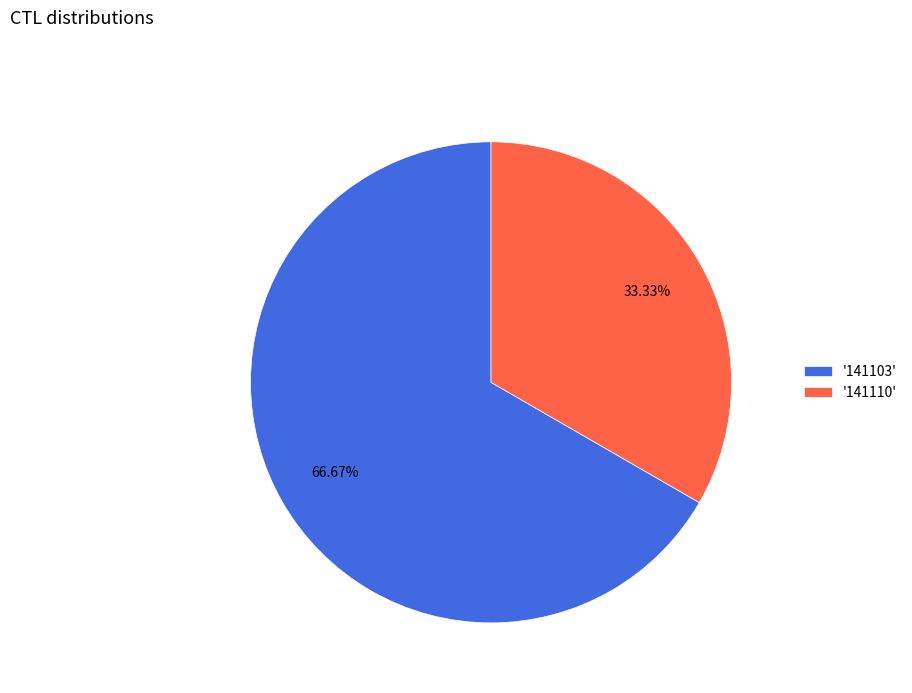

Does any single category account for the majority?

Yes